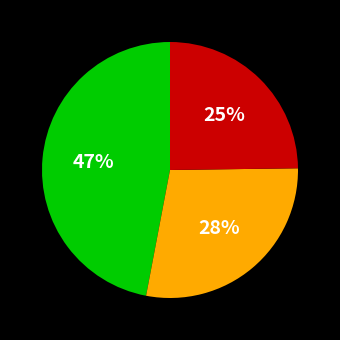

To the nearest percent, what is the average slice percentage?

33%